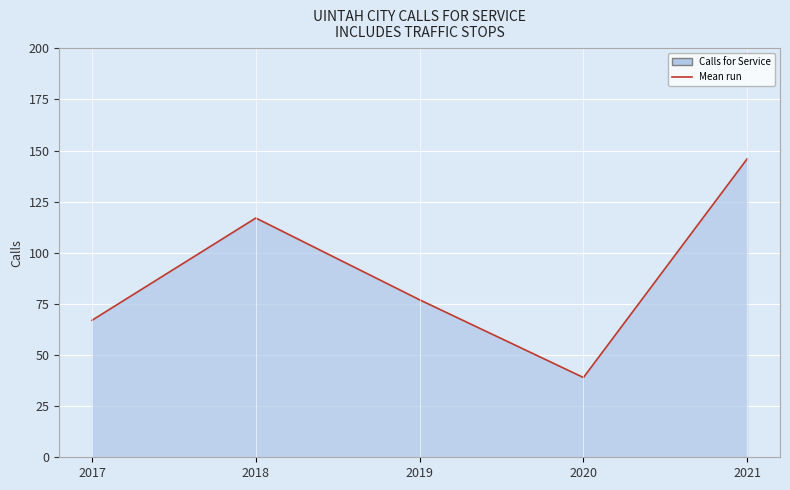

How many categories are shown in the chart?

5